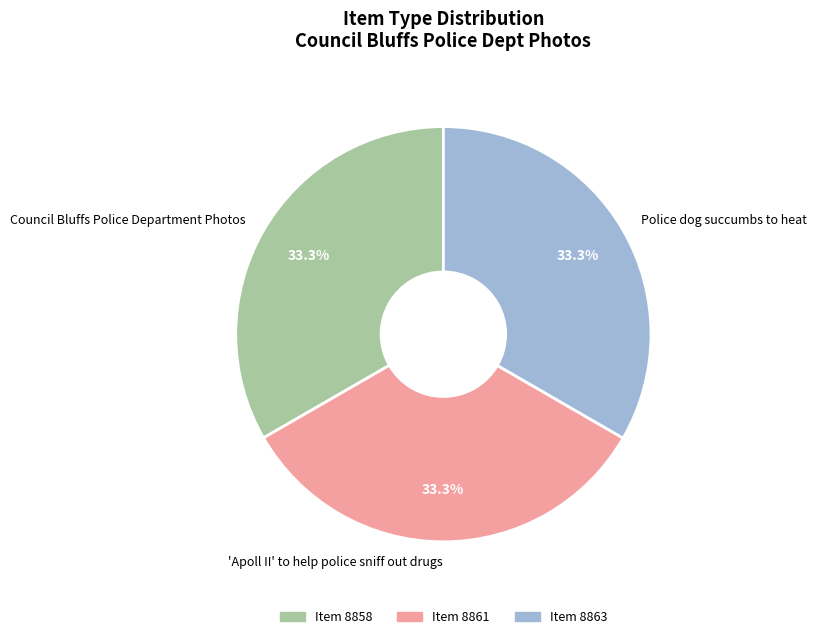

Count the number of slices in the pie.

3